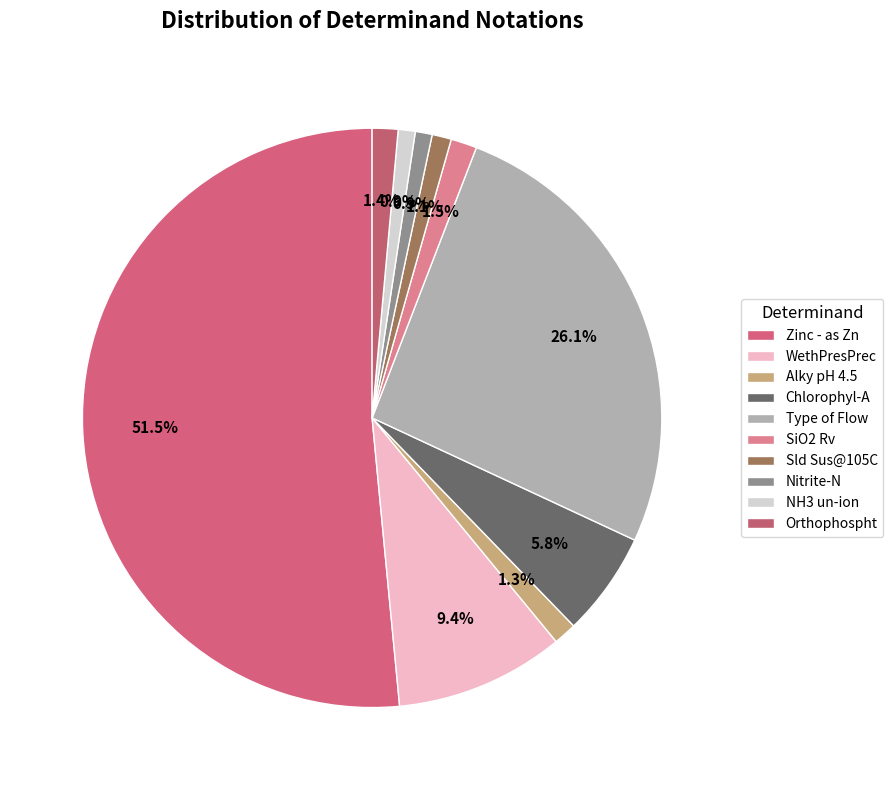

Combined, do WethPresPrec and SiO2 Rv account for over 50%?

No